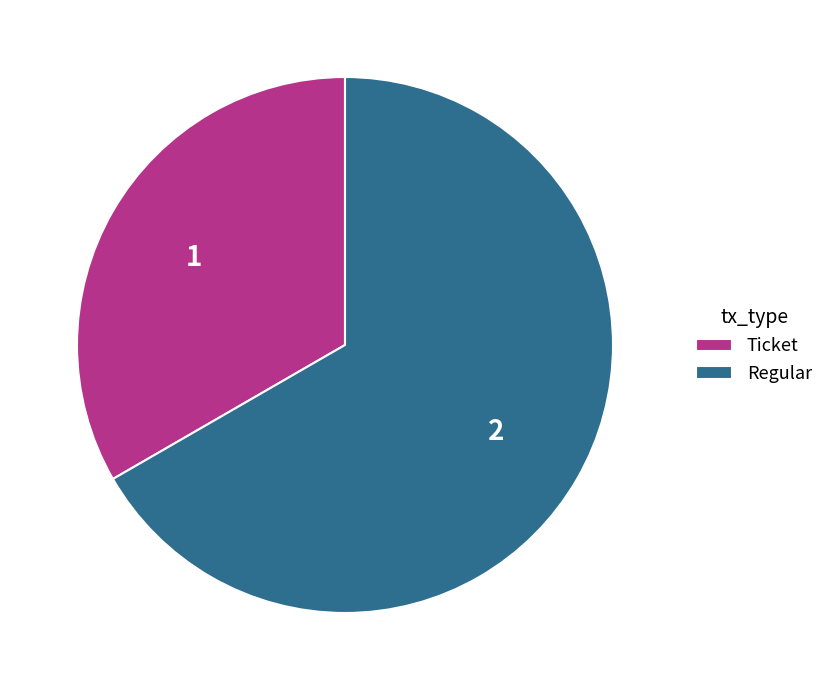

What is the smallest slice in the pie chart?

Ticket